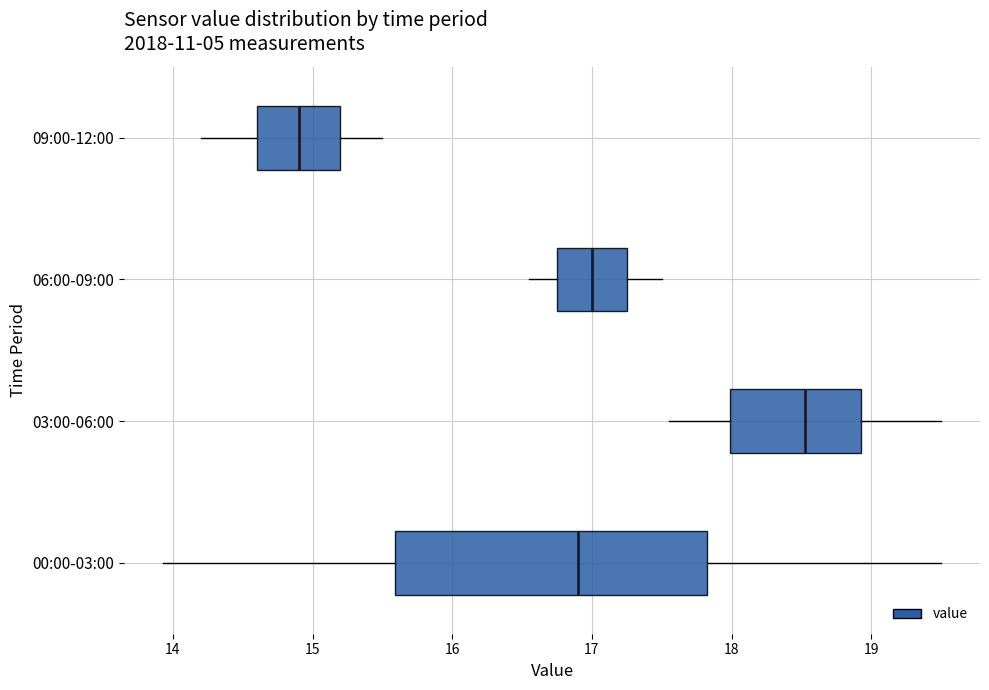

Comparing the boxes themselves (not the whiskers), which one is the widest?

00:00-03:00